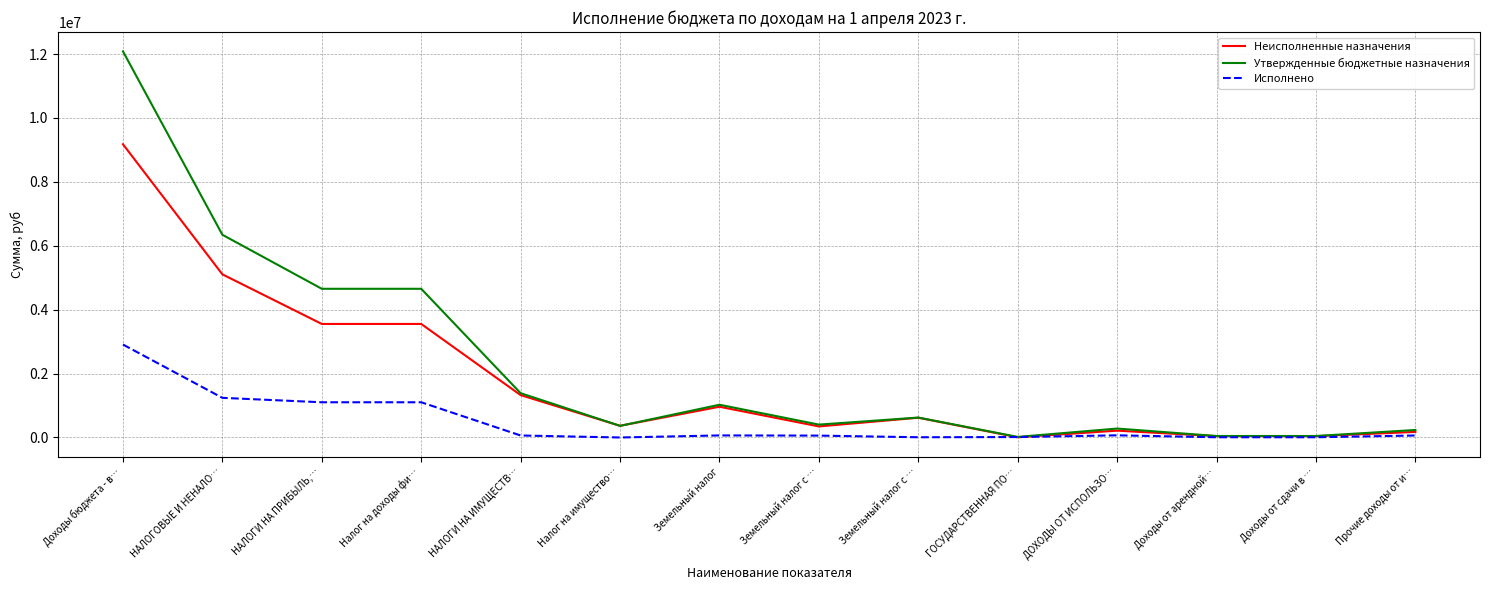

How many lines are shown in the chart?

3